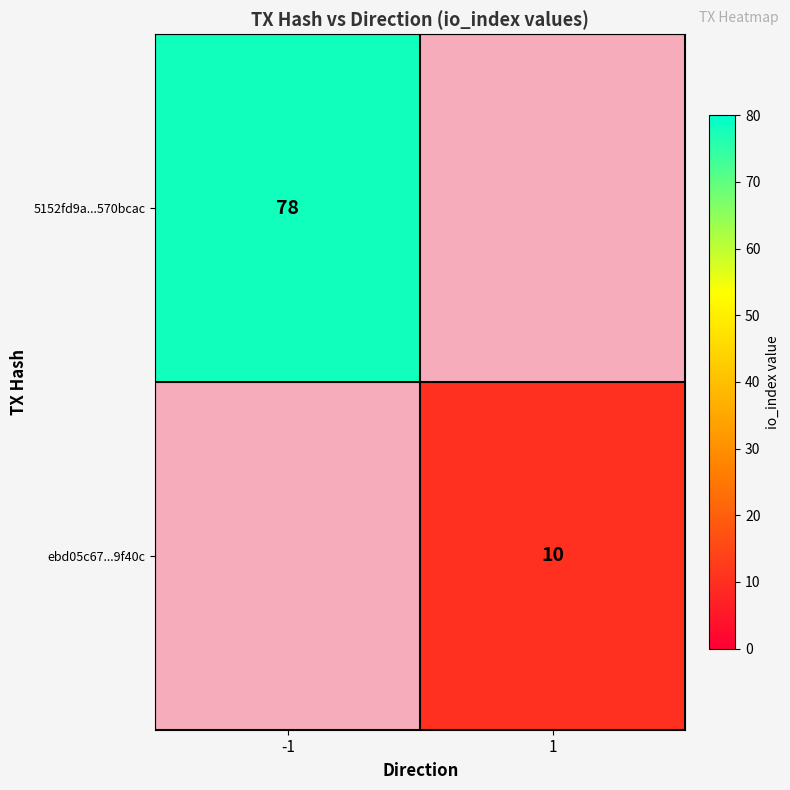

The 5152fd9a...570bcac series shows 78 at -1. True or false?

True